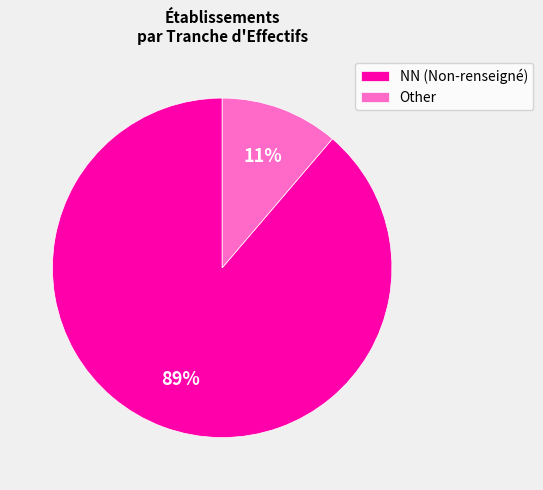

Does NN (Non-renseigné) account for over 50% of the chart?

Yes